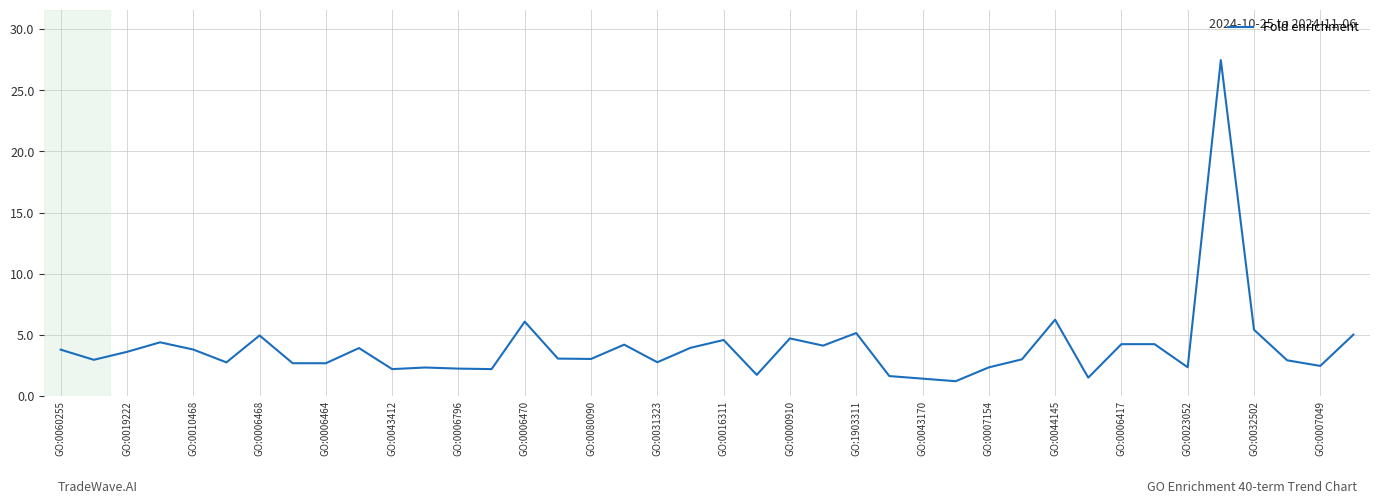

What is the smallest value displayed?

1.2